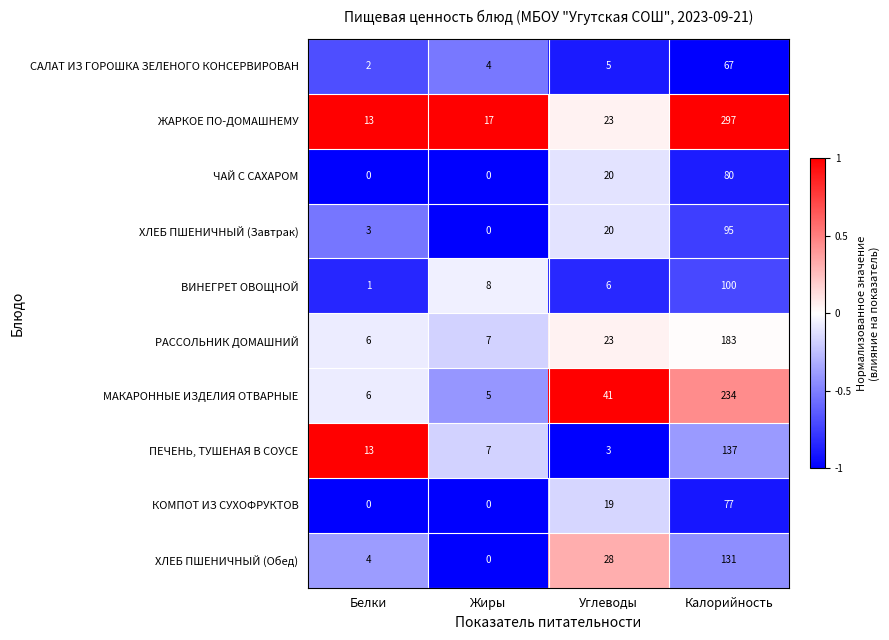

What is the approximate value of МАКАРОННЫЕ ИЗДЕЛИЯ ОТВАРНЫЕ at Калорийность?

234